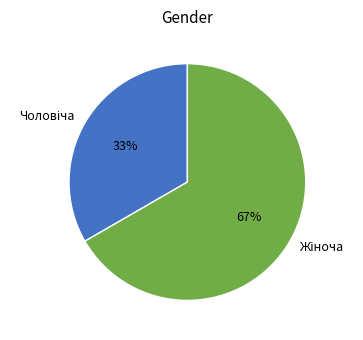

To the nearest percent, what is the average slice percentage?

50%